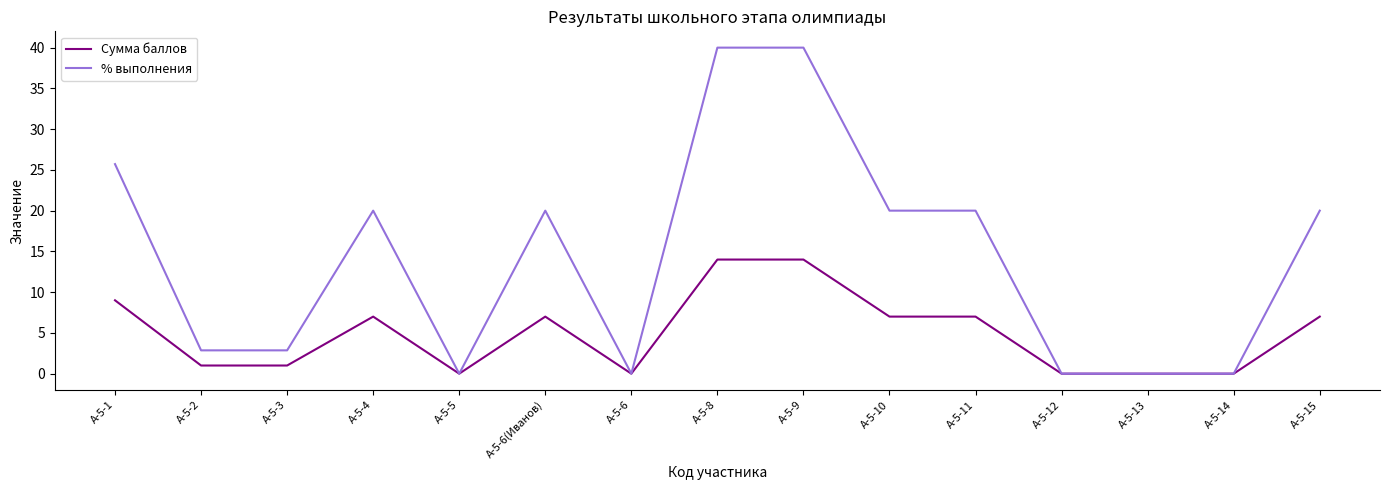

List the series in order of their peak value, highest first.

% выполнения, Сумма баллов